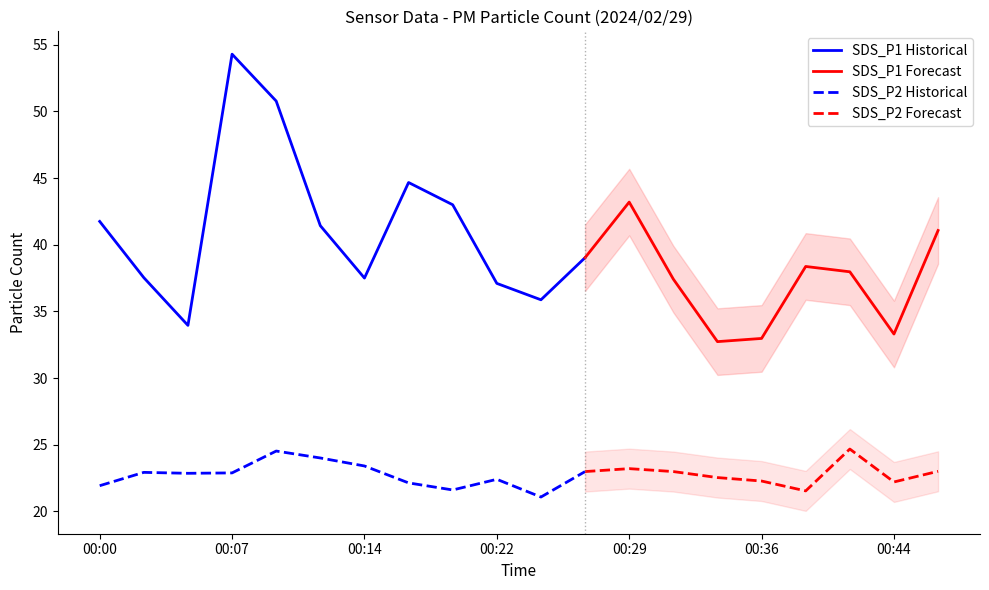

Which category has the lowest value in the SDS_P2 series?

00:24